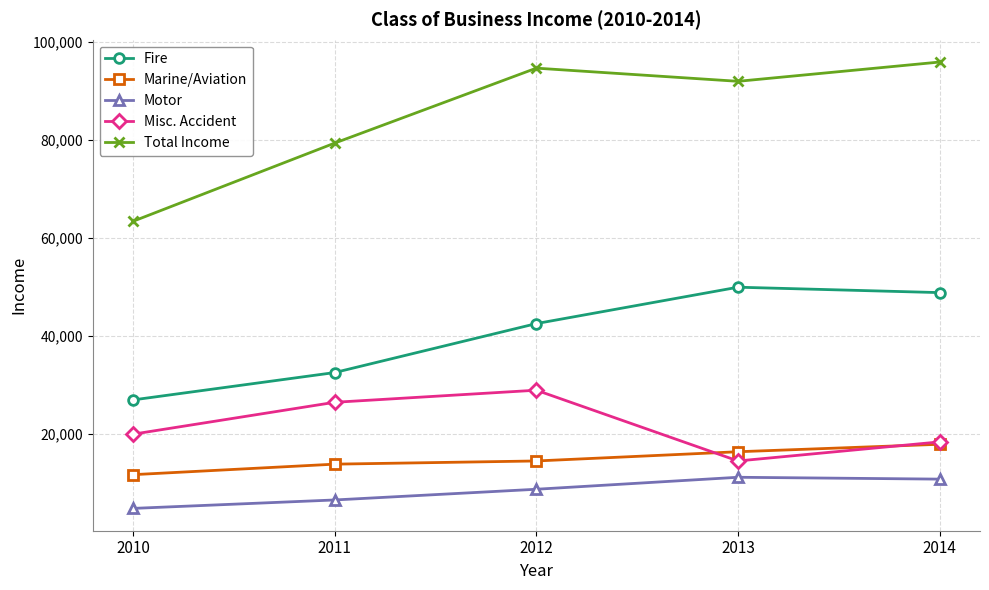

The Marine/Aviation series shows 5253 at 2012. True or false?

False